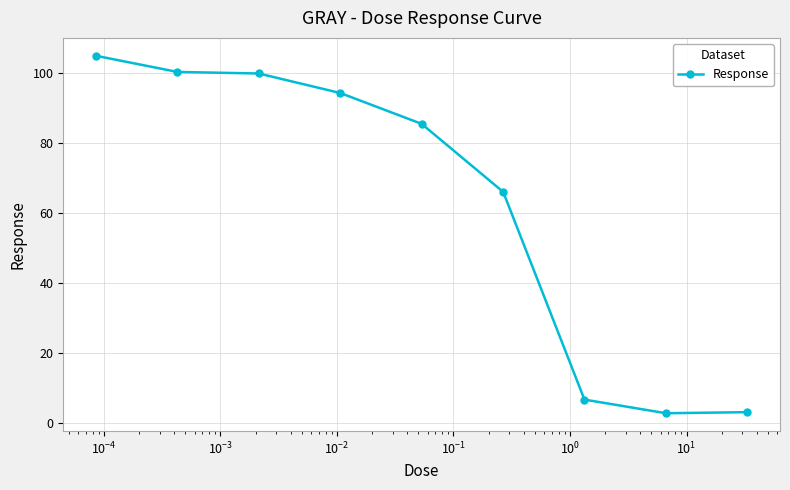

True or false: there are more than 2 points higher than both neighbors.

False